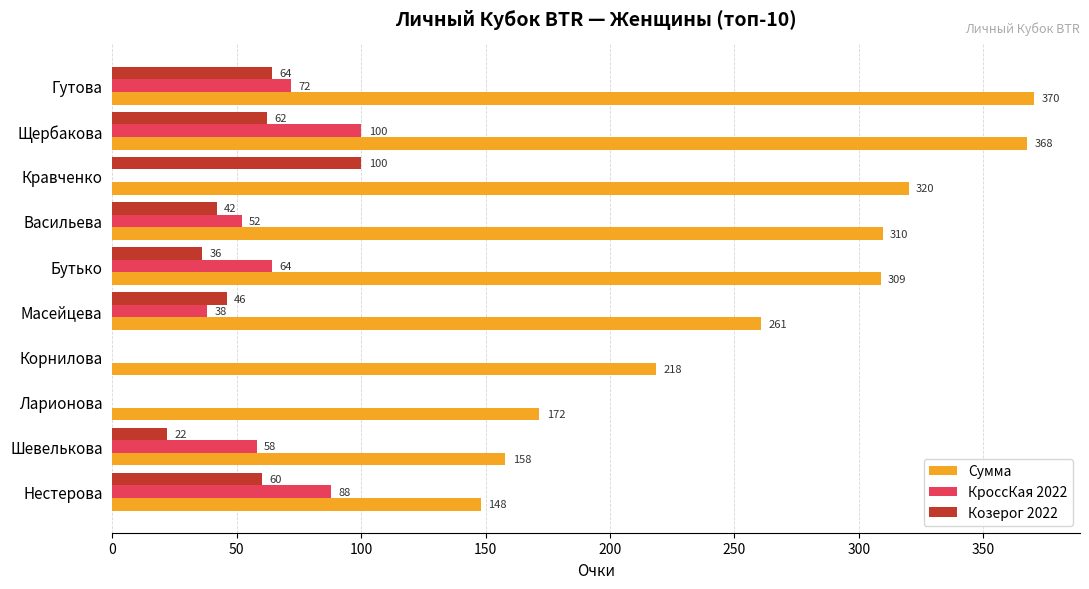

Which series has the widest spread of values?

Сумма